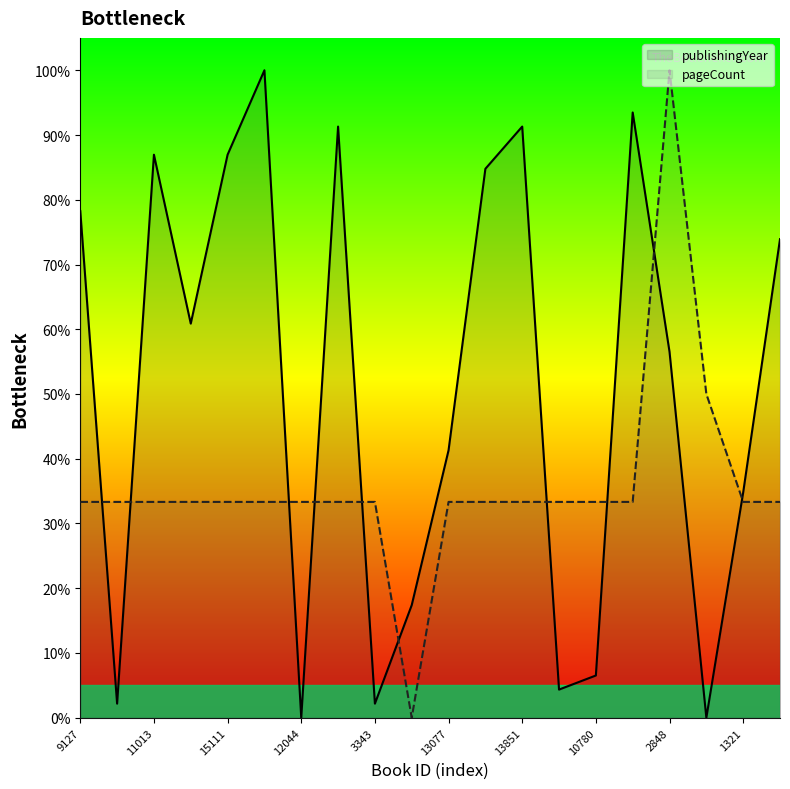

Reading left to right, transcribe all the data shown in this chart.

publishingYear: 78.3	2.2	87.0	60.9	87.0	100.0	0.0	91.3	2.2	17.4	41.3	84.8	91.3	4.3	6.5	93.5	56.5	0.0	34.8	73.9
pageCount: 33.3	33.3	33.3	33.3	33.3	33.3	33.3	33.3	33.3	0.0	33.3	33.3	33.3	33.3	33.3	33.3	100.0	50.0	33.3	33.3